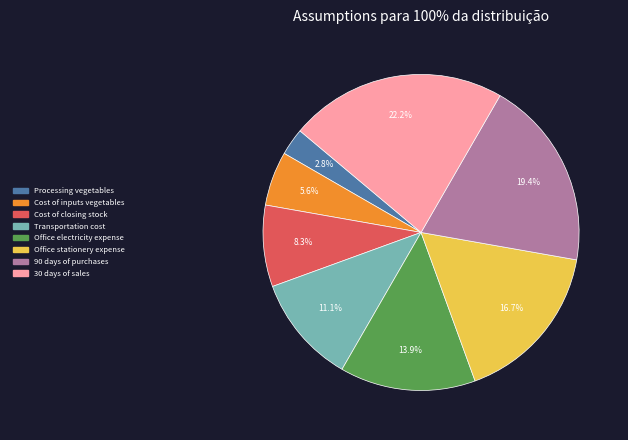

To the nearest percent, what is the average slice percentage?

12%